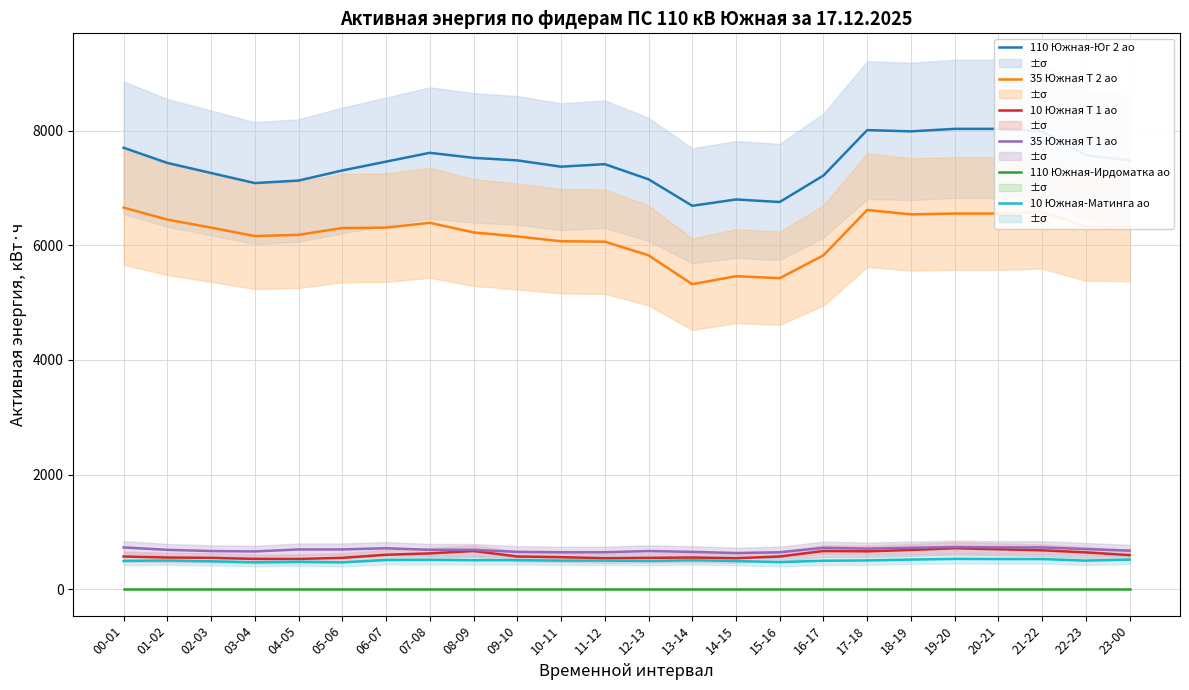

True or false: 110 Южная-Юг 2 ао has more than 2 interior local peaks.

True